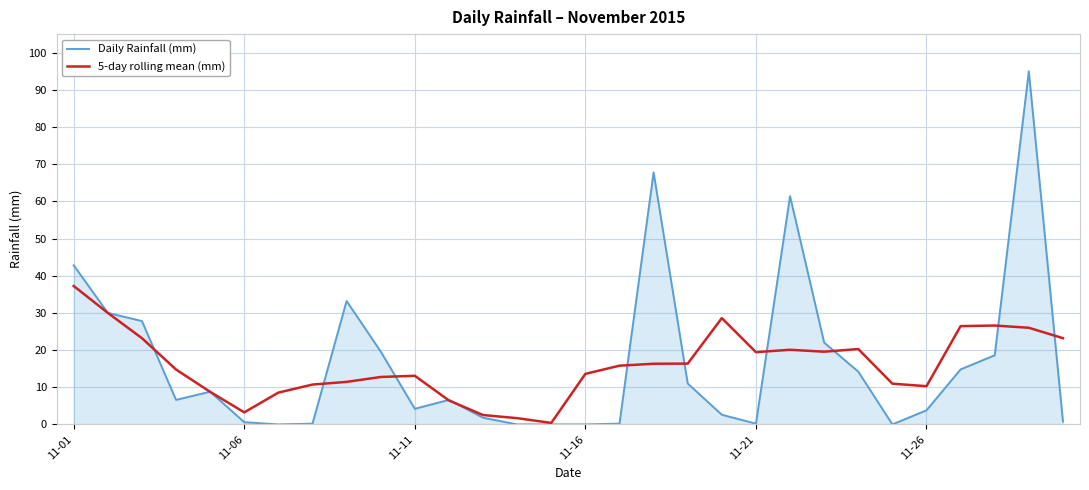

Rank the series by their maximum value, from highest to lowest.

Daily Rainfall (mm), 5-day rolling mean (mm)